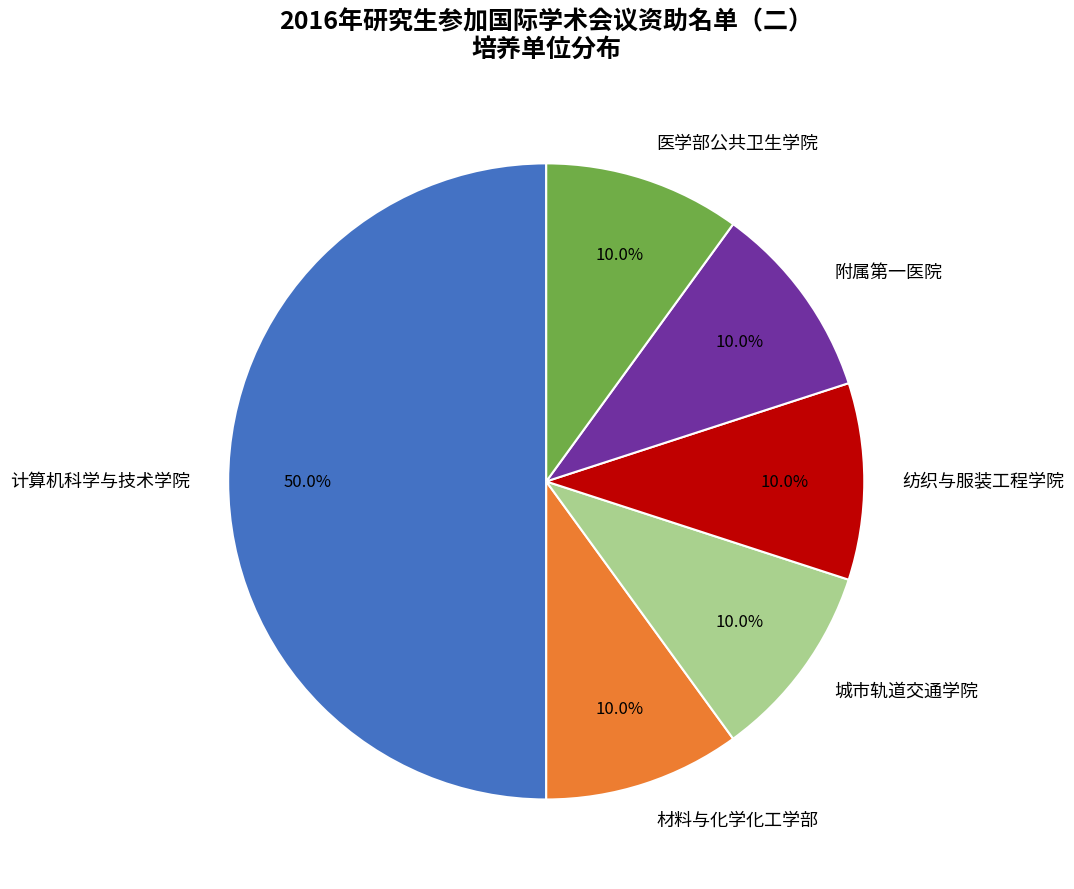

What is the total percentage of 附属第一医院 and 材料与化学化工学部?

20.0%